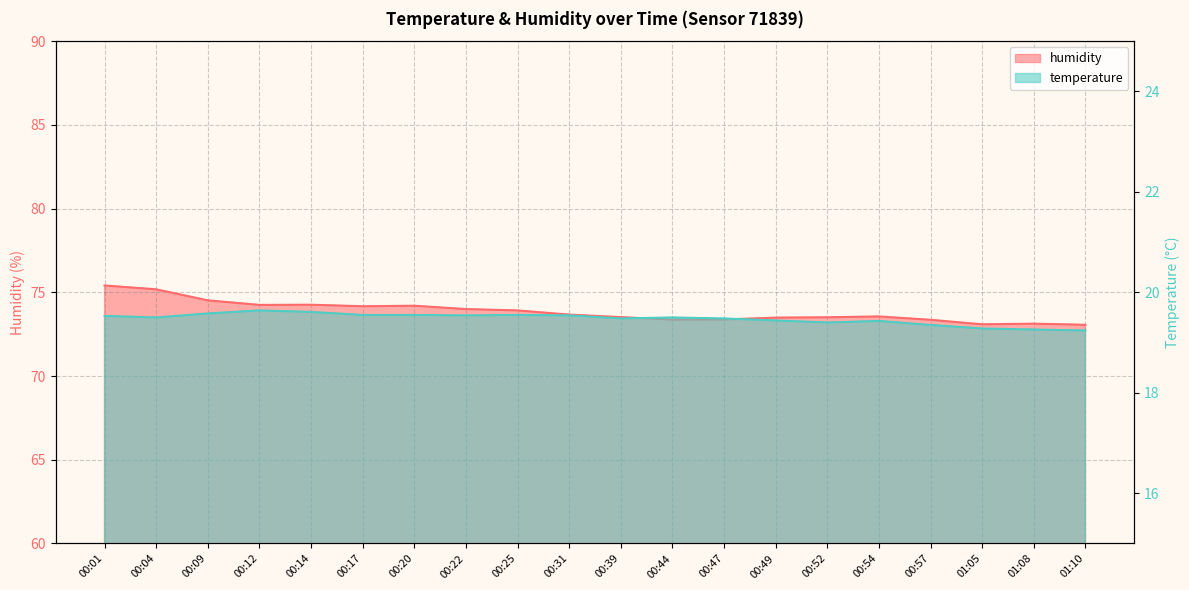

What is the minimum value for temperature?

19.2